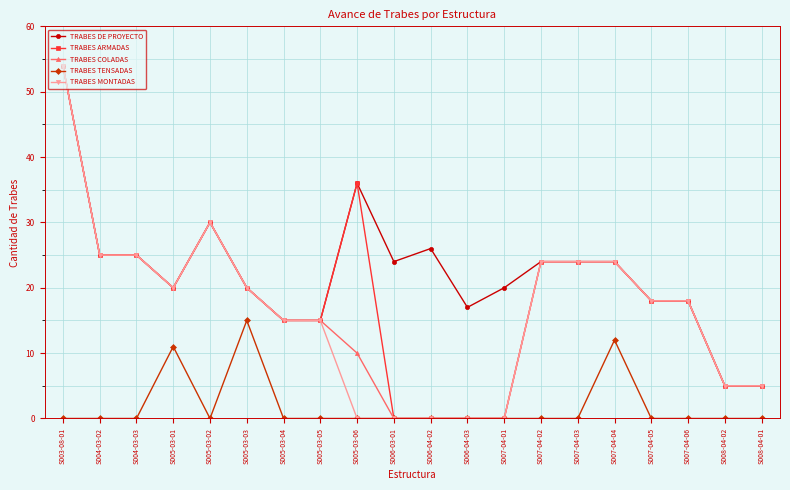

What is the greatest value displayed?

54